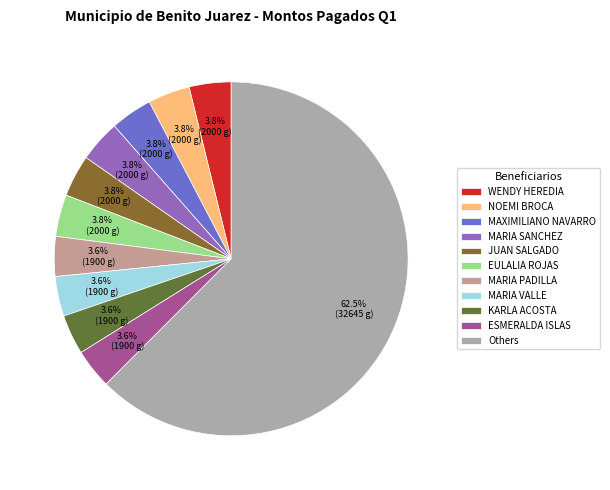

Count the number of slices in the pie.

11